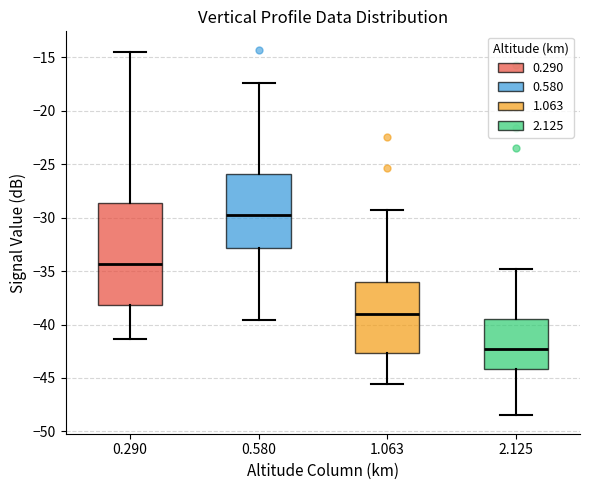

Which box has the lowest median line?

2.125